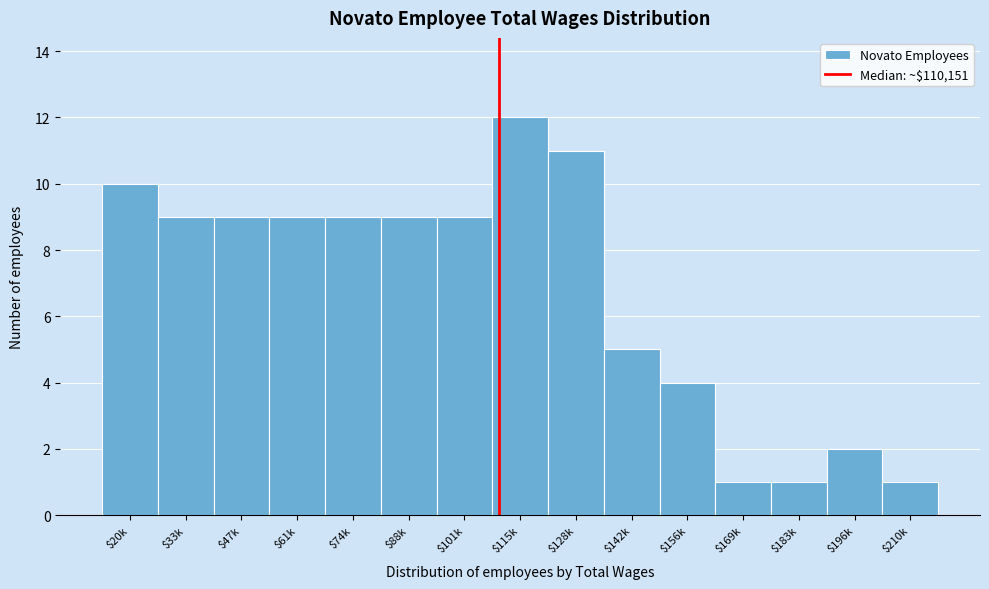

Reading left to right, what are all the values shown in this chart?

10	9	9	9	9	9	9	12	11	5	4	1	1	2	1